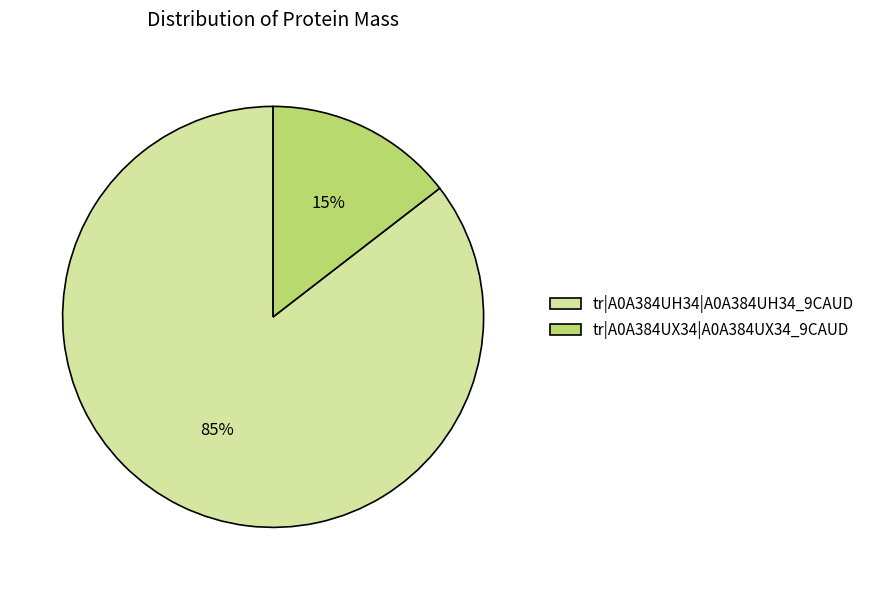

To the nearest percent, what portion does tr|A0A384UX34|A0A384UX34_9CAUD represent?

15%